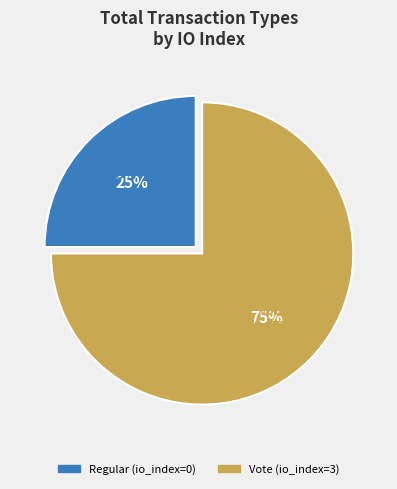

The Vote (io_index=3) slice represents 99% of the pie. True or false?

False